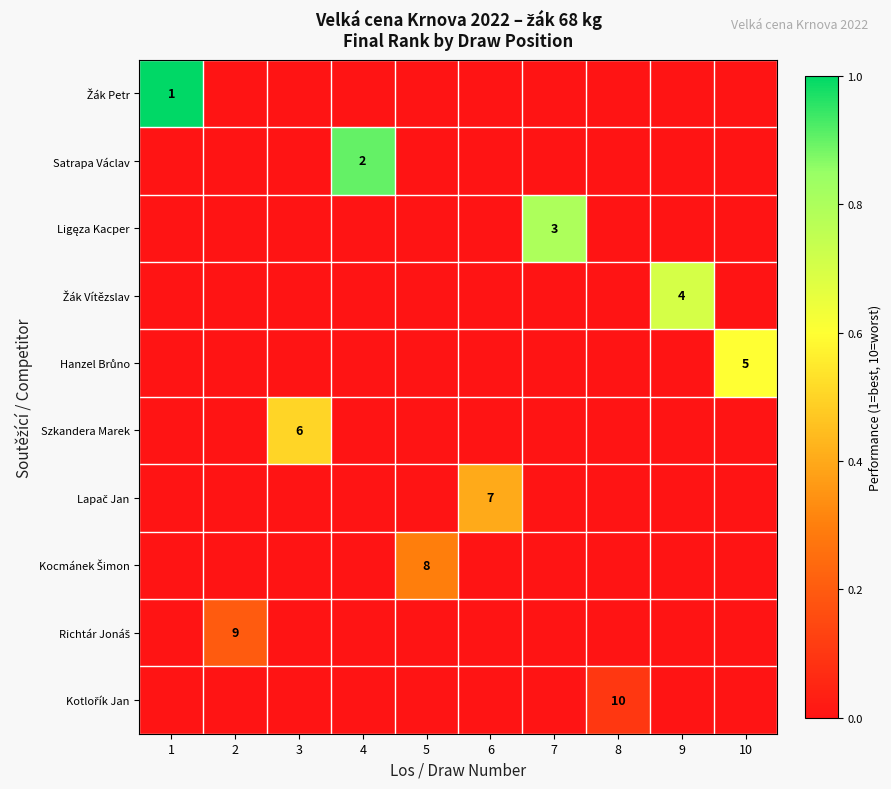

At which category is the sum across all series the highest?

1